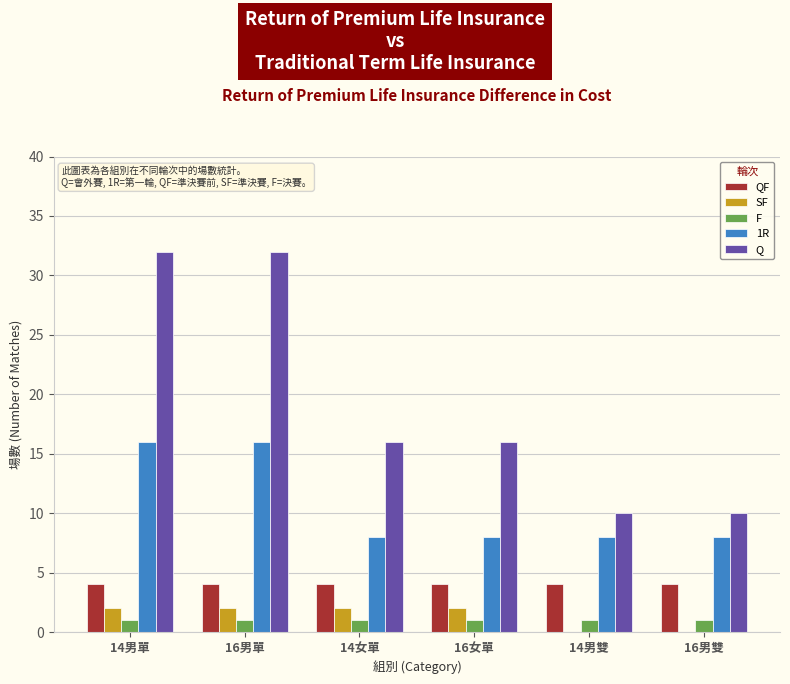

True or false: QF has a value of 4 at 16女單.

True